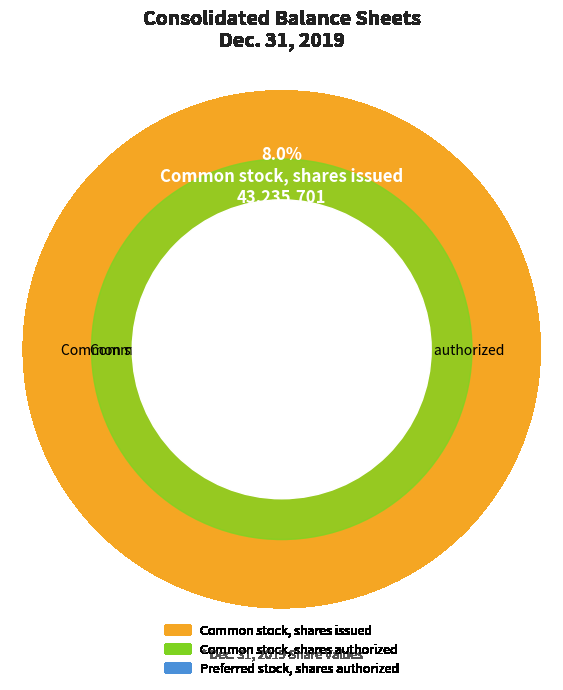

To the nearest percent, what is the average slice percentage?

33%